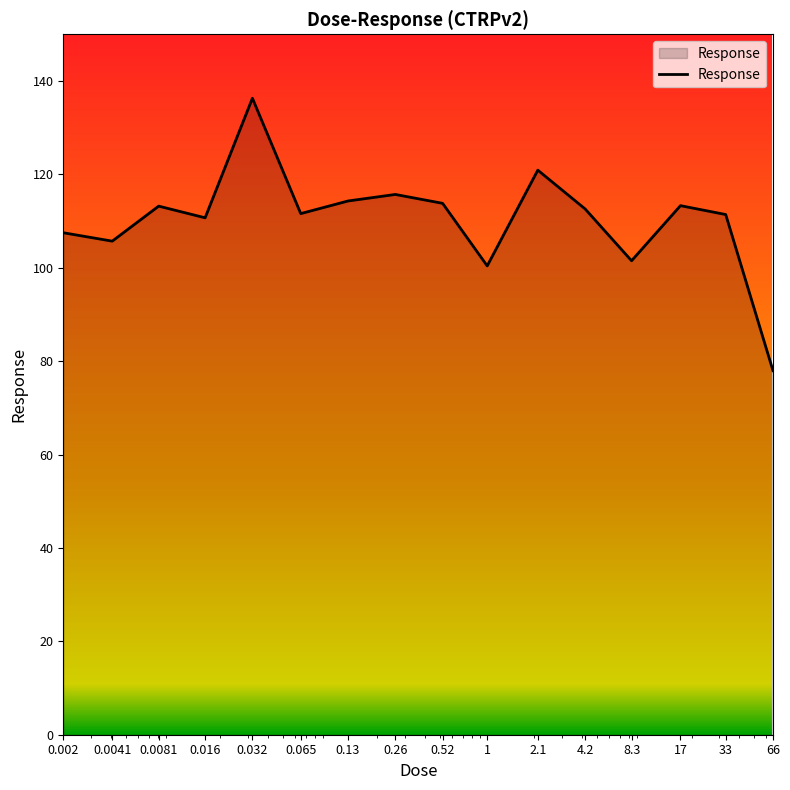

What is the smallest value displayed?

78.0